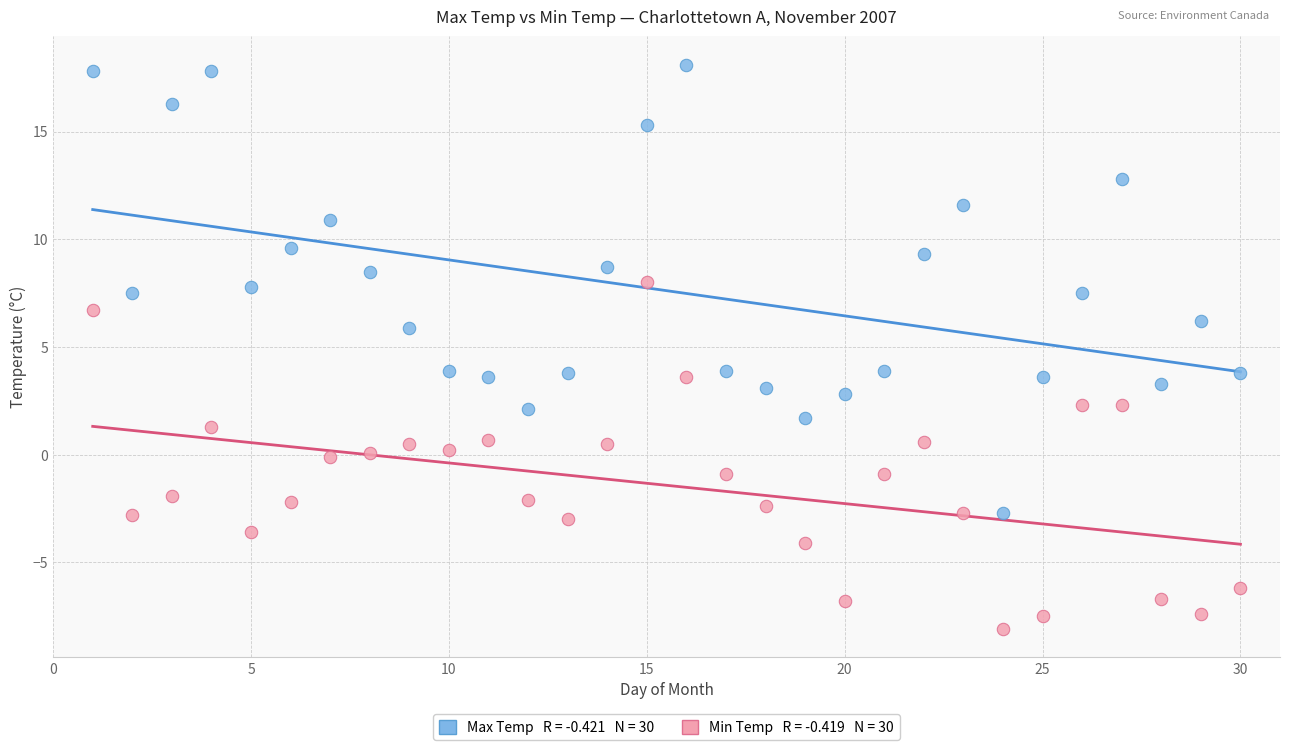

How many data points are displayed?

60